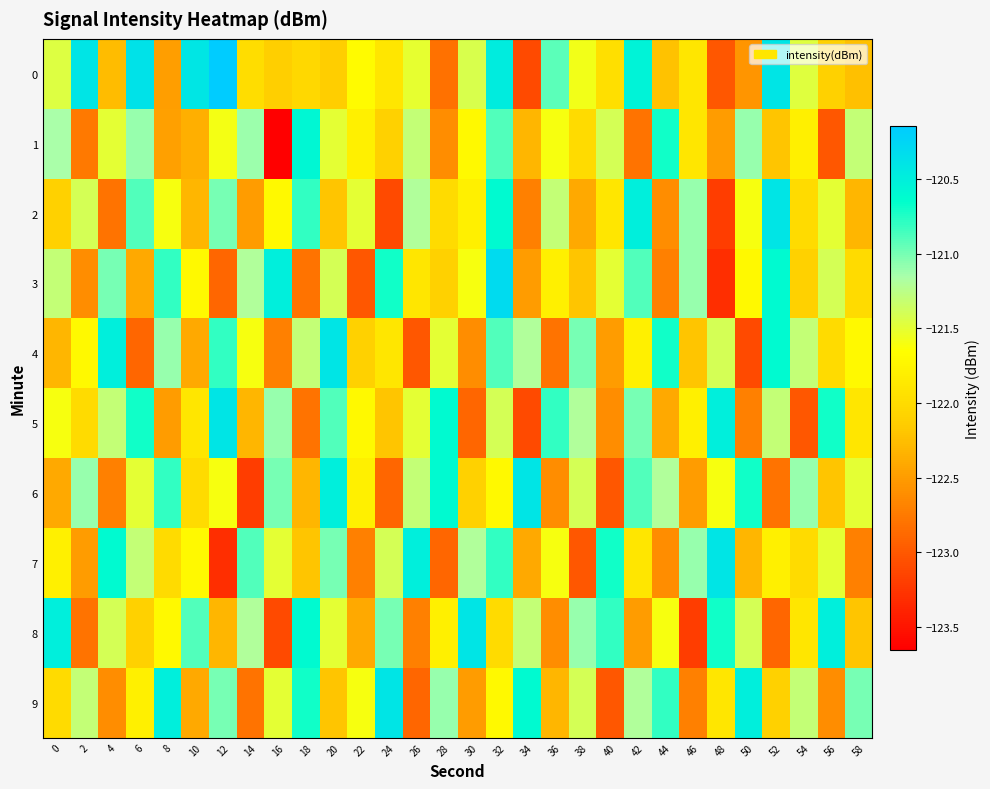

At which category is the sum across all series the highest?

32